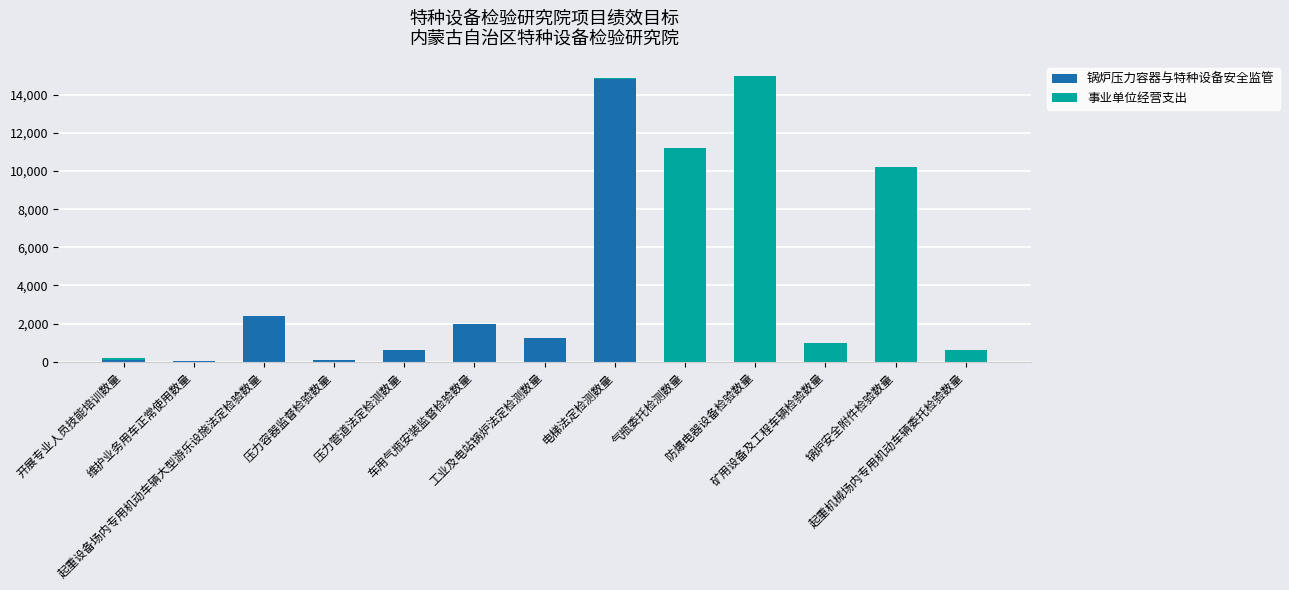

What is the highest value of the 锅炉压力容器与特种设备安全监管 series?

14835